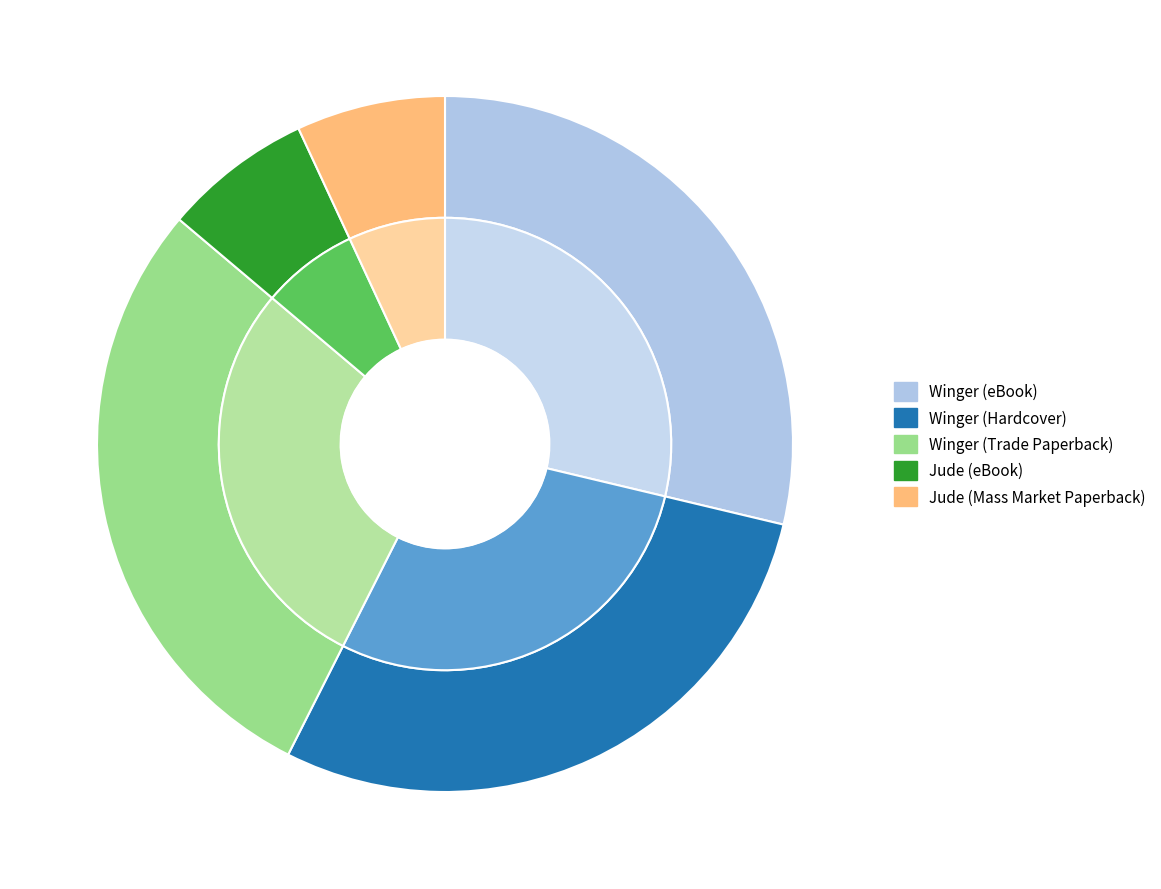

True or false: Jude (Mass Market Paperback) accounts for 7% of the total.

True